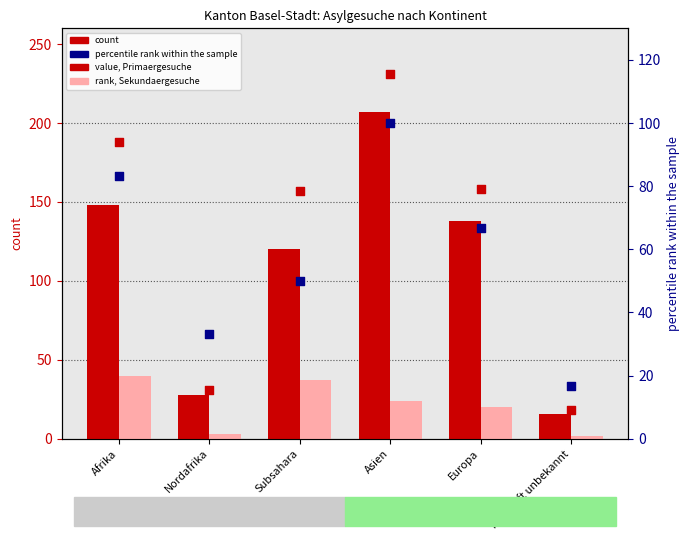

Is the value of Sekundaergesuche at Herkunft unbekannt greater than the value of count at Europa?

No